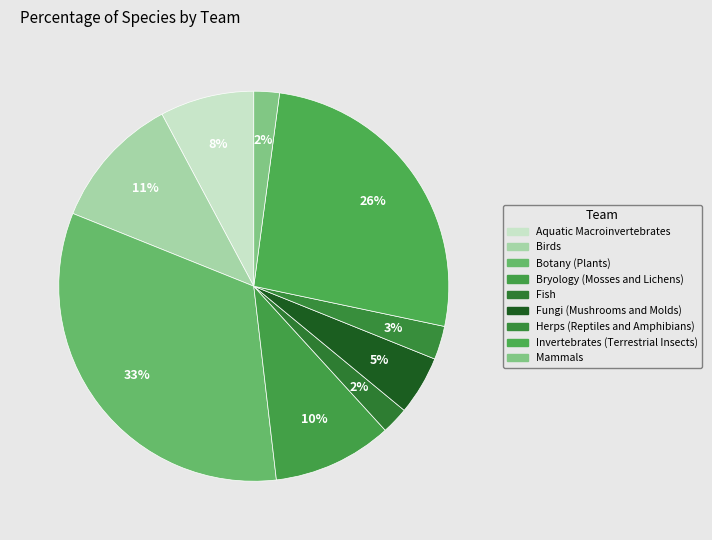

Do Botany (Plants) and Birds together represent more than half of the pie?

No